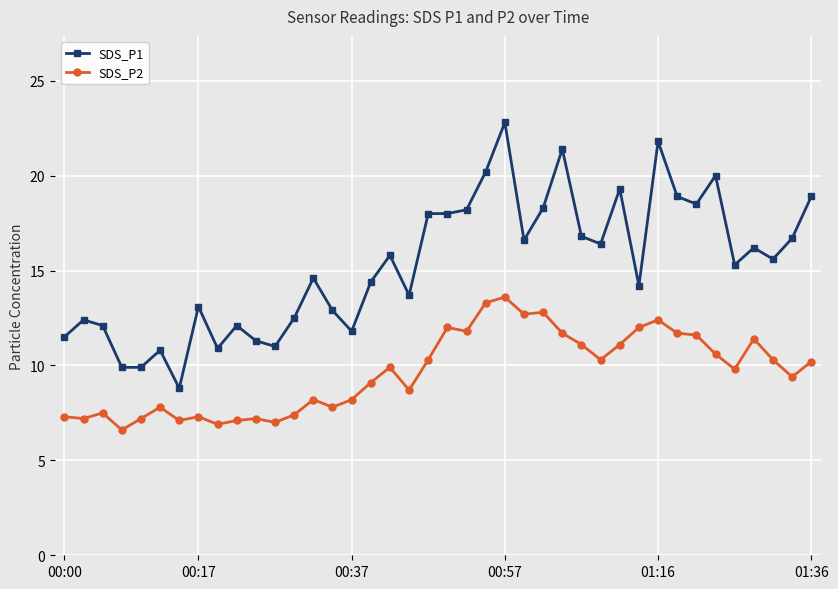

What is the value of the SDS_P2 point at the 21st from the left?

12.0